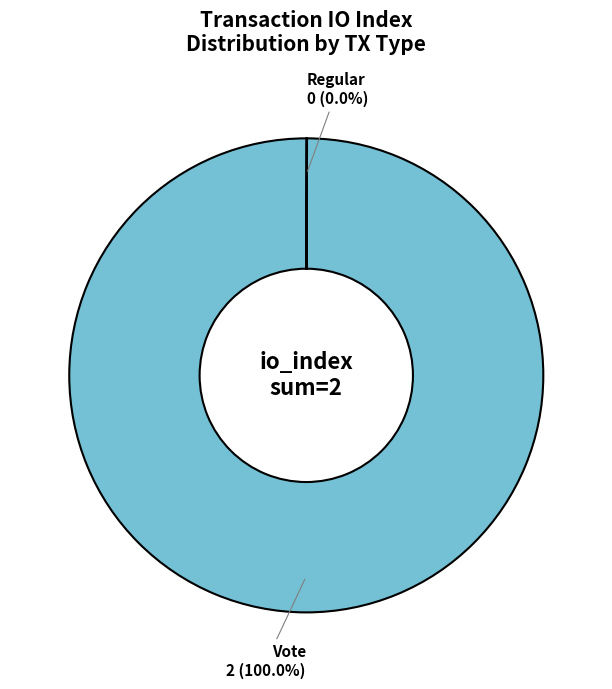

Is there a majority slice in this chart?

Yes